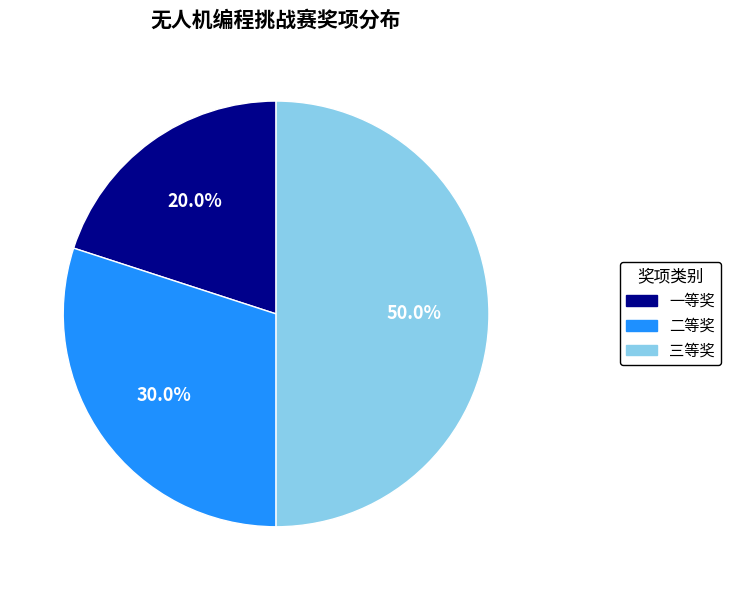

Approximately how many times larger is the value at 二等奖 compared to 一等奖?

1.5